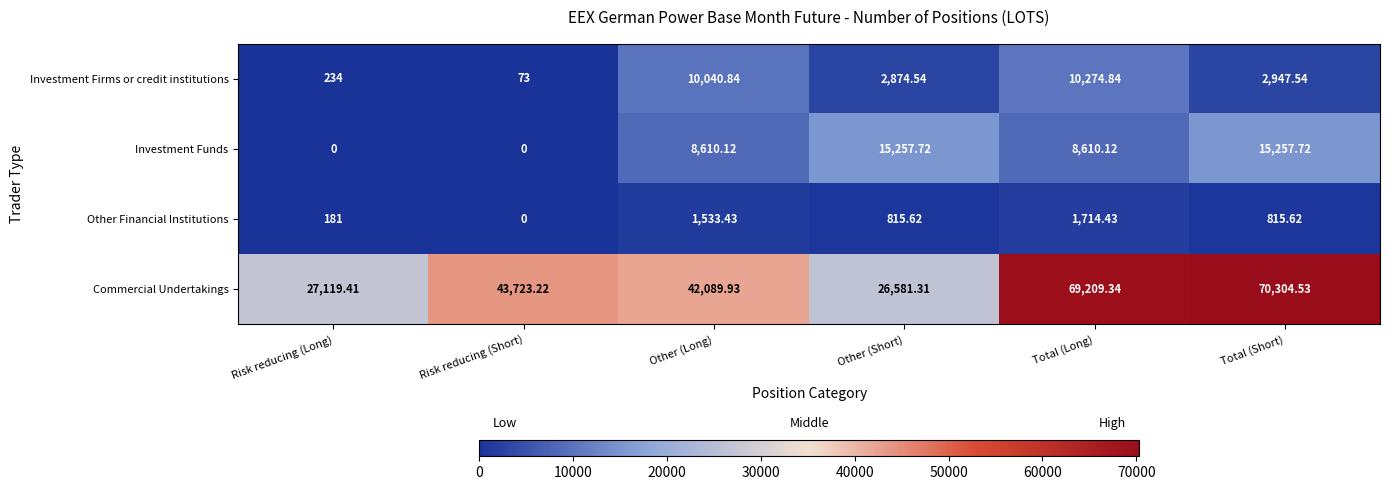

At which label does Commercial Undertakings first exceed 43723?

Risk reducing (Short)